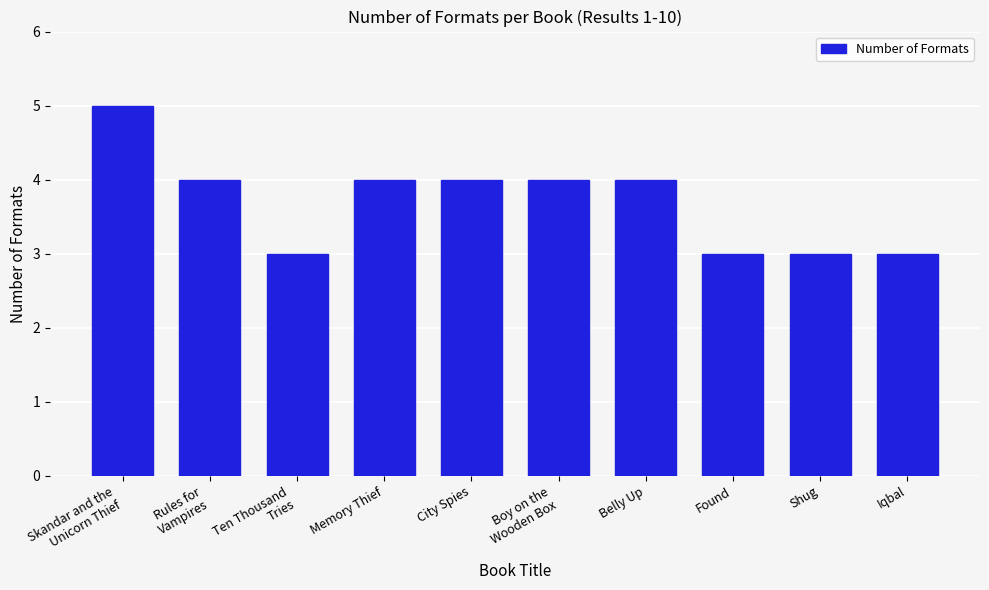

Reading left to right, transcribe all the data shown in this chart.

5	4	3	4	4	4	4	3	3	3